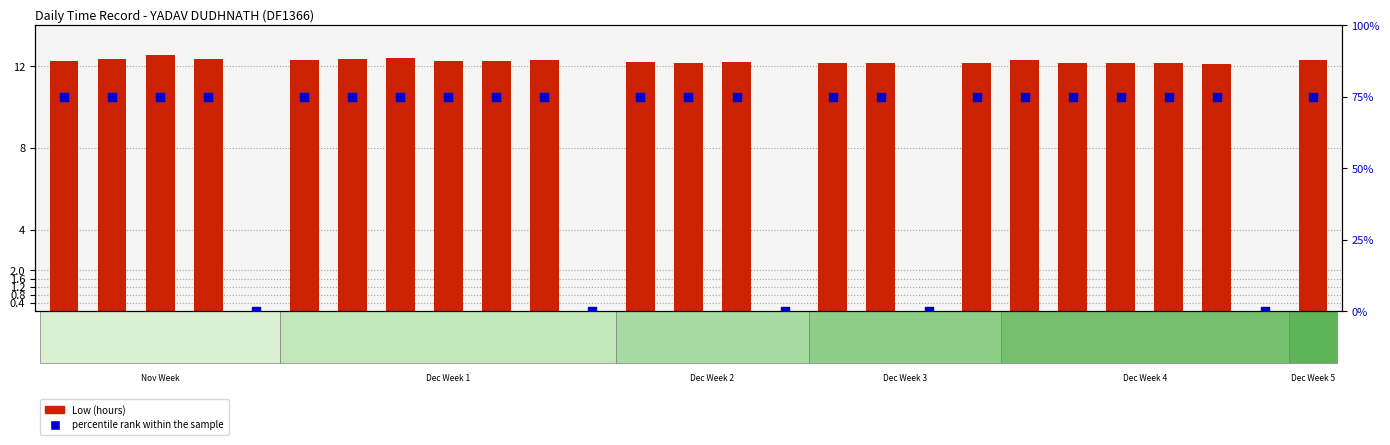

At which category is the sum across all series the highest?

28-Thu